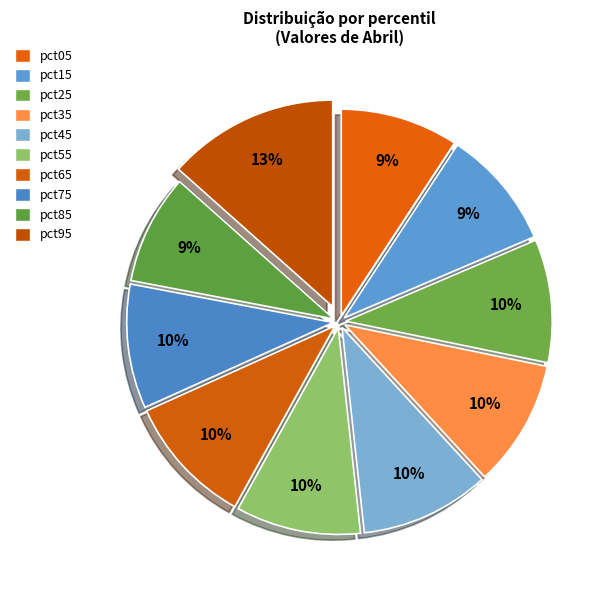

What is the smallest slice in the pie chart?

pct85